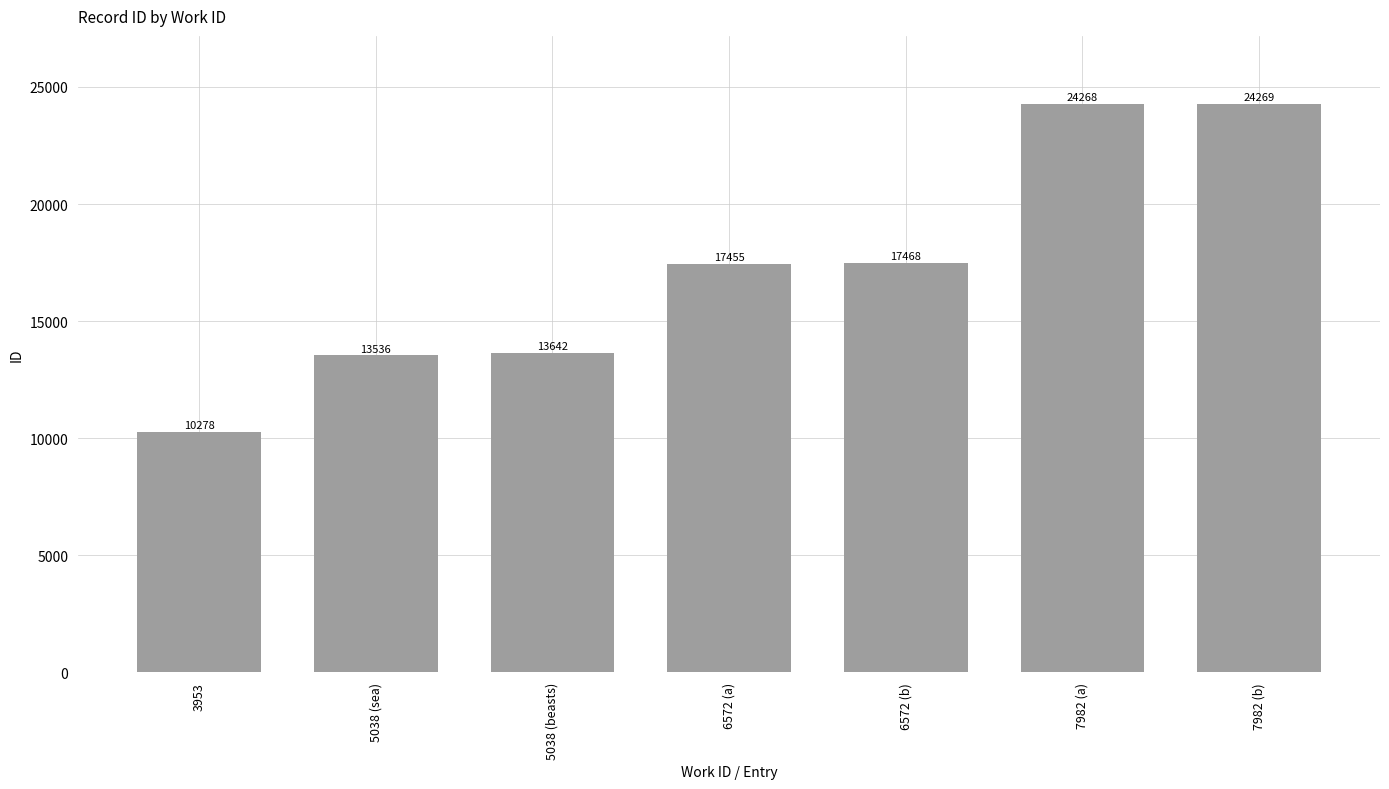

Reading left to right, what are all the values shown in this chart?

10278	13536	13642	17455	17468	24268	24269